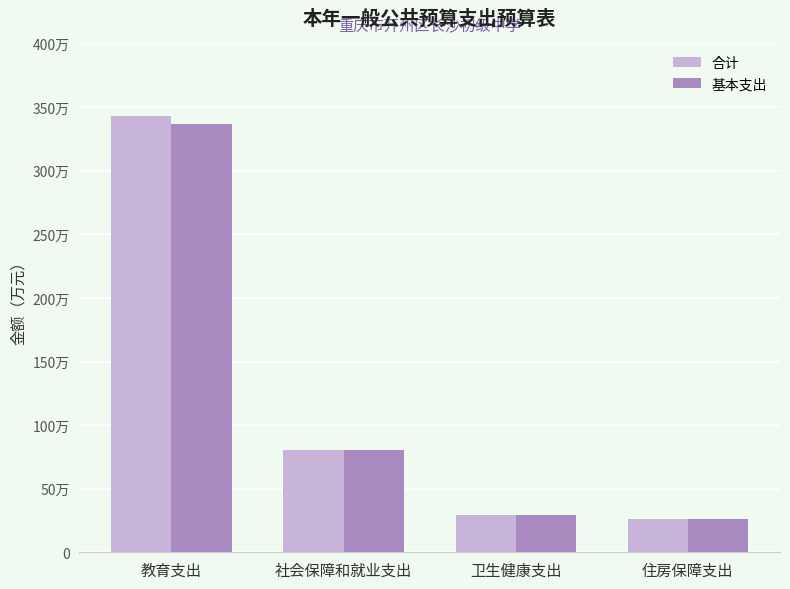

Reading left to right, transcribe all the data shown in this chart.

合计: 343.0	80.3	29.2	26.4
基本支出: 336.8	80.3	29.2	26.4